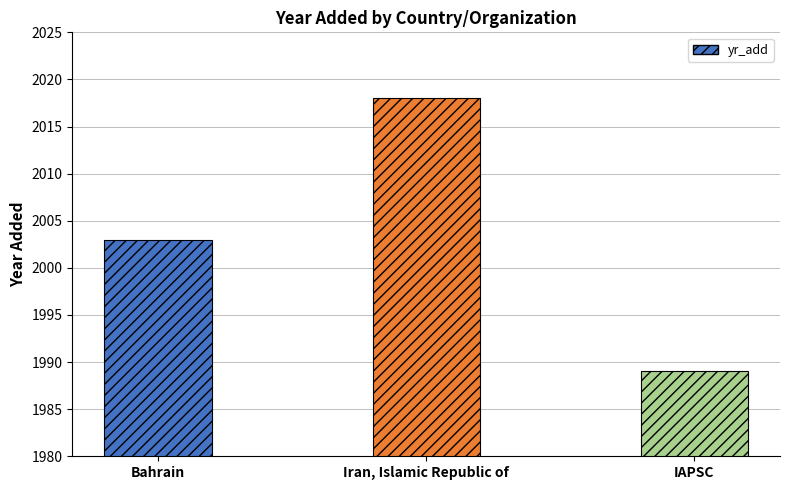

Read the value at Iran, Islamic Republic of.

2018